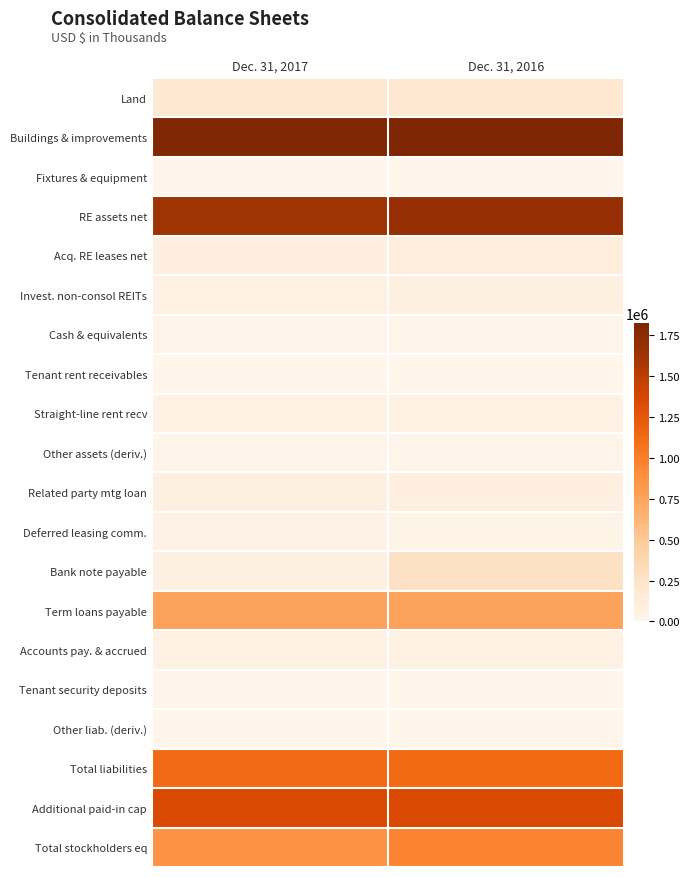

At which category does the chart reach its minimum across all series?

Dec. 31, 2017